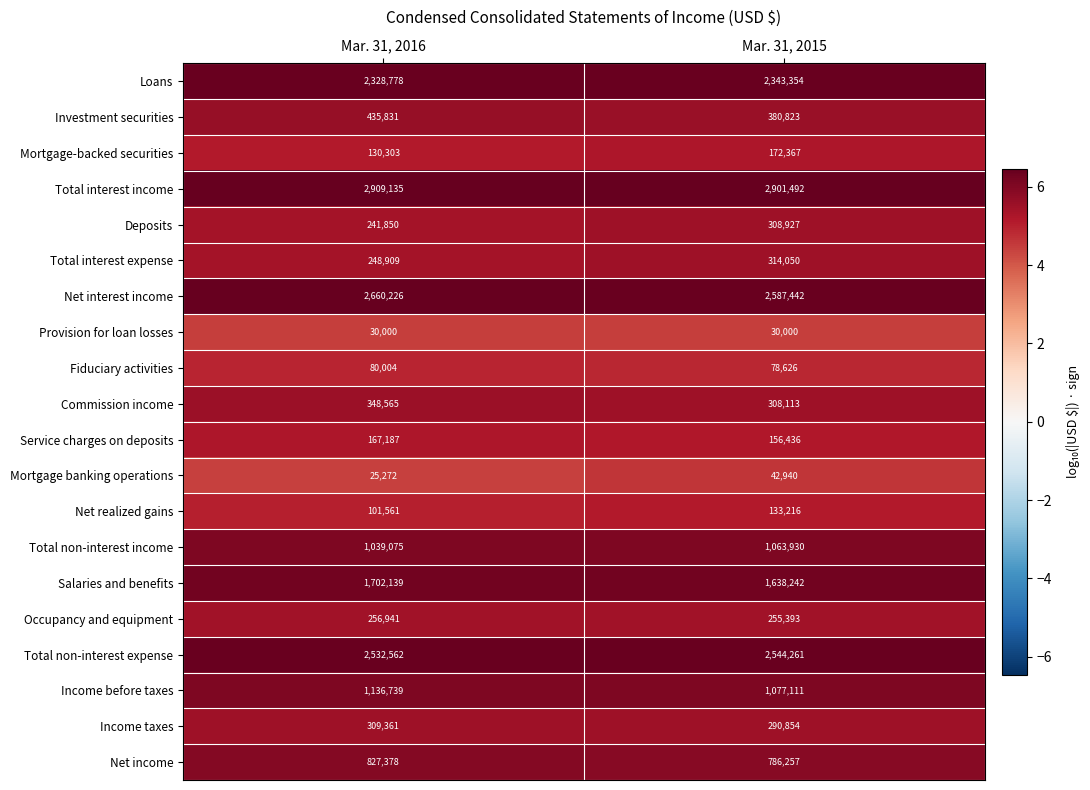

List the series in order of their peak value, lowest first.

Provision for loan losses, Mortgage banking operations, Fiduciary activities, Net realized gains, Service charges on deposits, Mortgage-backed securities, Occupancy and equipment, Deposits, Income taxes, Total interest expense, Commission income, Investment securities, Net income, Total non-interest income, Income before taxes, Salaries and benefits, Loans, Total non-interest expense, Net interest income, Total interest income